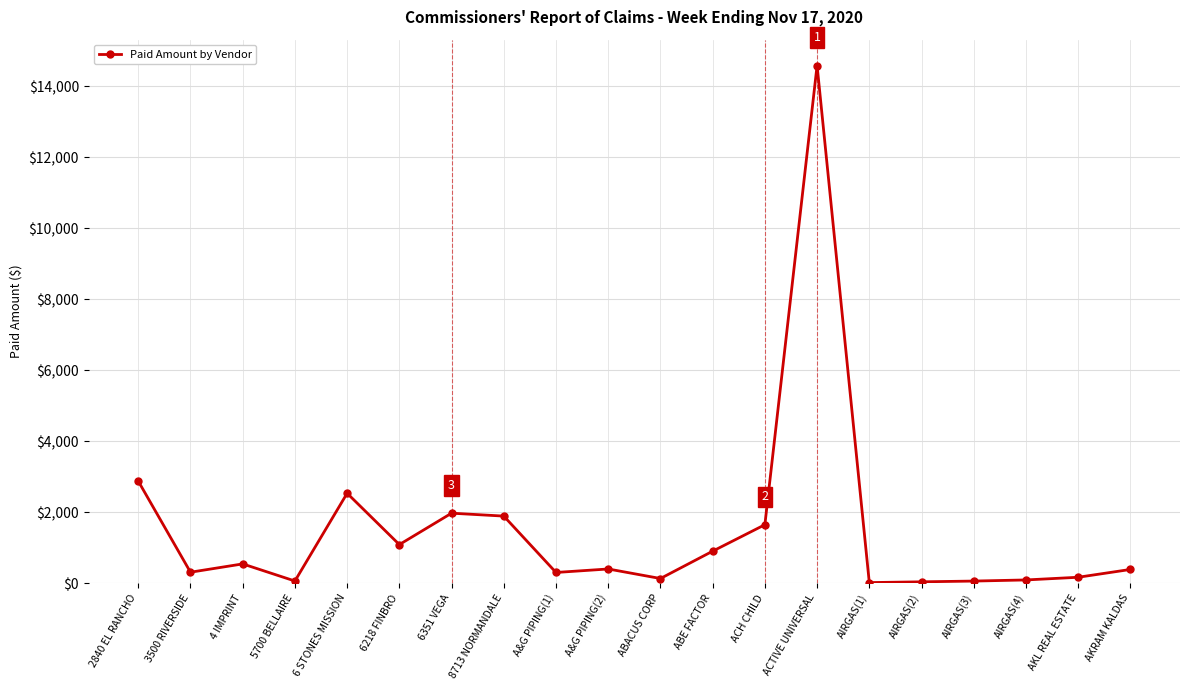

What is the maximum value shown in the chart?

14588.8